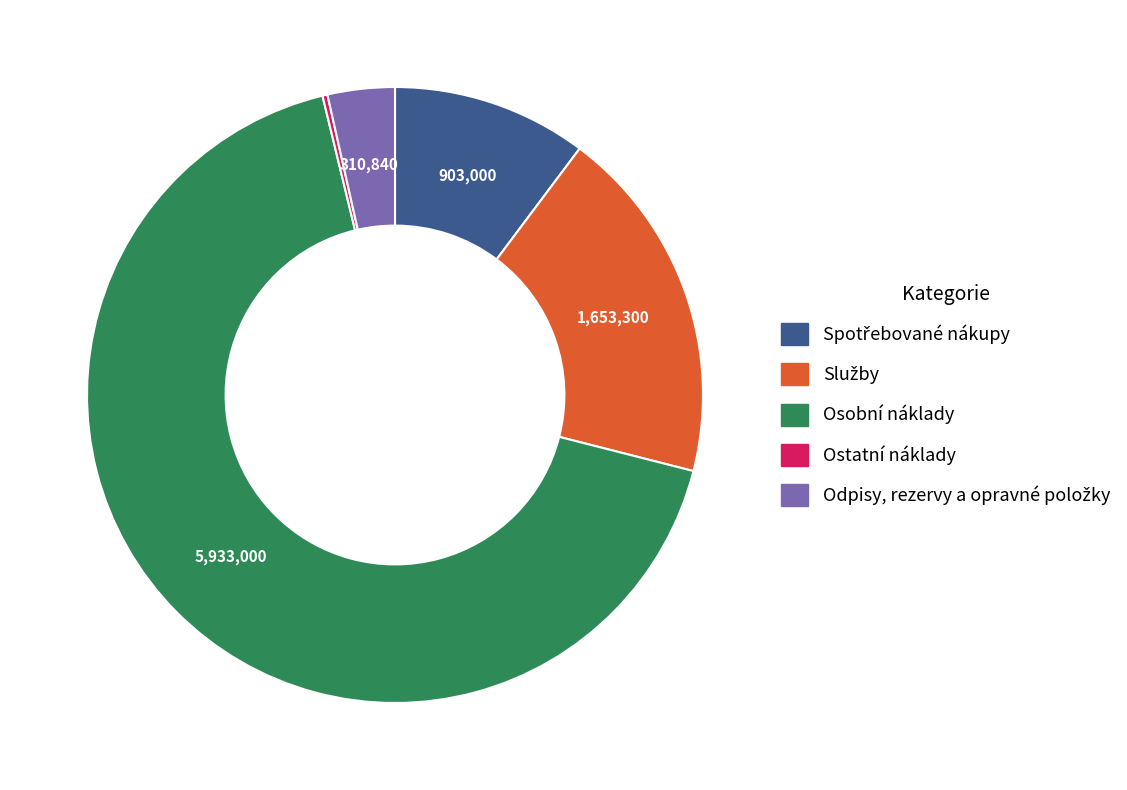

The Osobní náklady slice represents 58% of the pie. True or false?

False